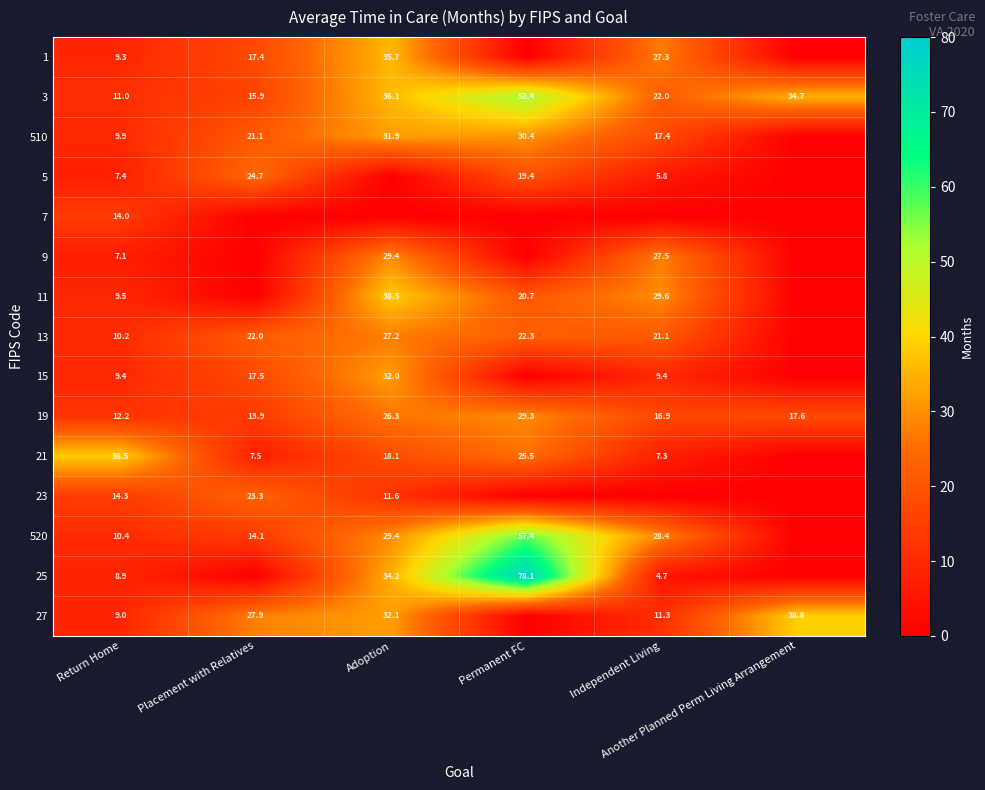

Between Independent Living and Return Home, which is larger?

Independent Living